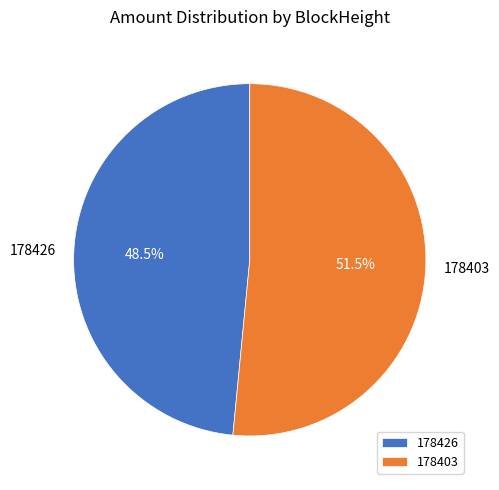

To the nearest percent, what is the combined percentage of 178403 and 178426?

100%